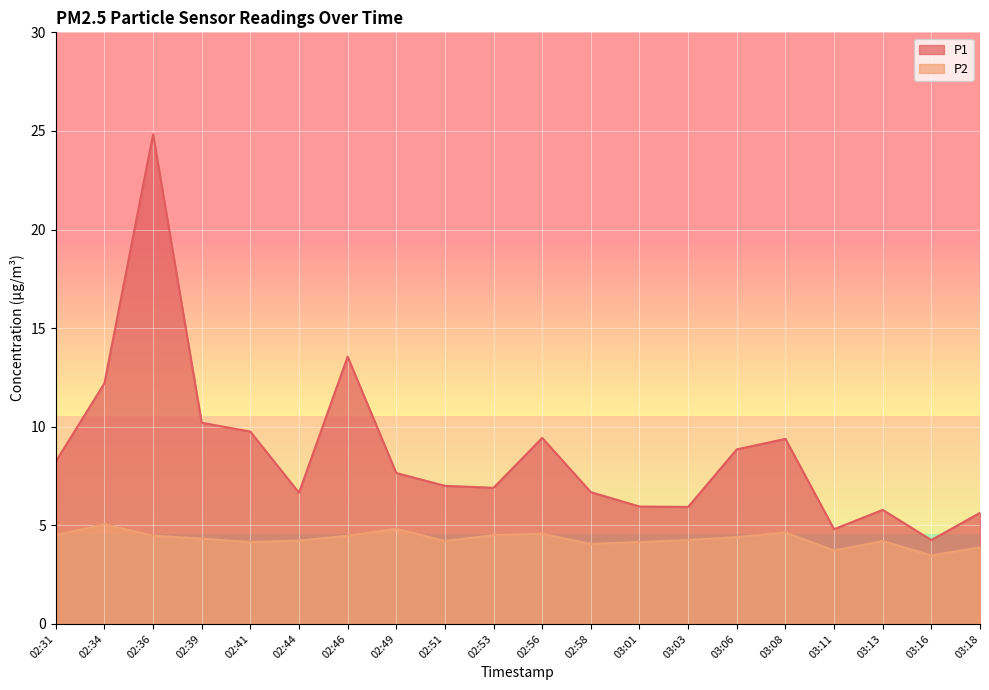

What is the value of the P1 point at the 7th from the left?

13.6